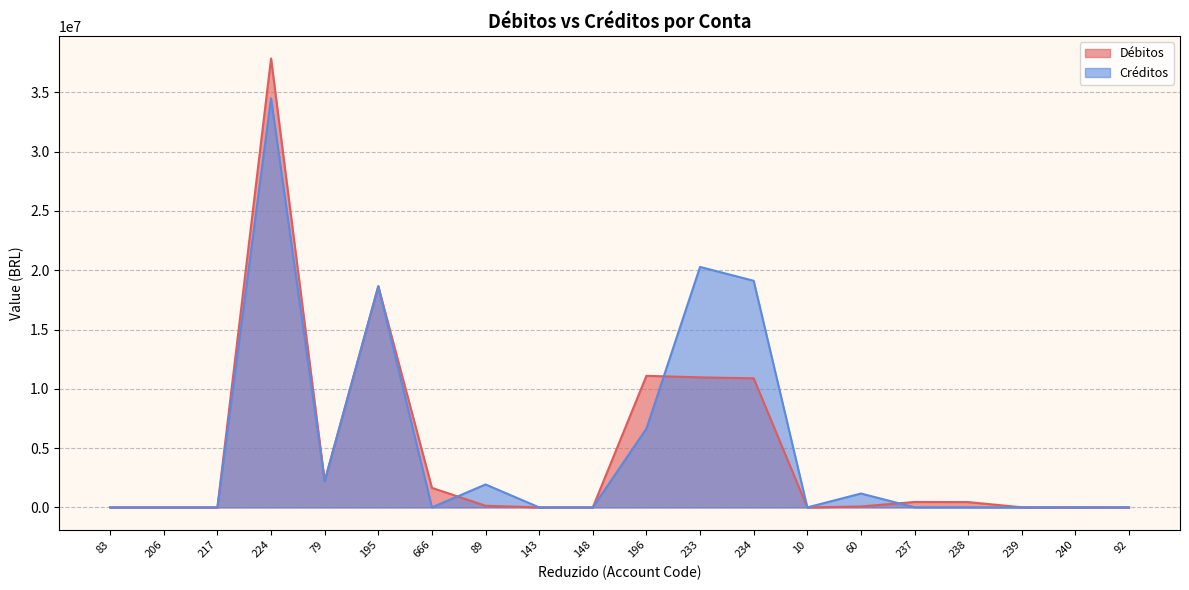

True or false: Débitos has more than 2 interior local peaks.

True